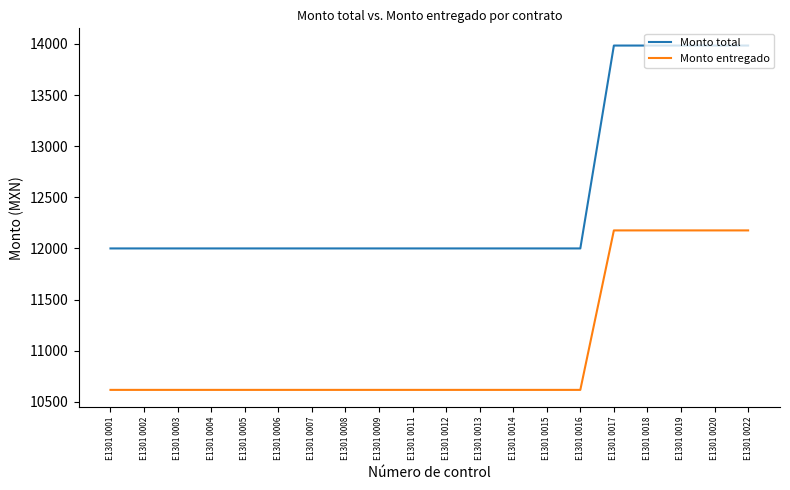

What is the difference between the maximum and second lowest values in the Monto total series?

1984.7